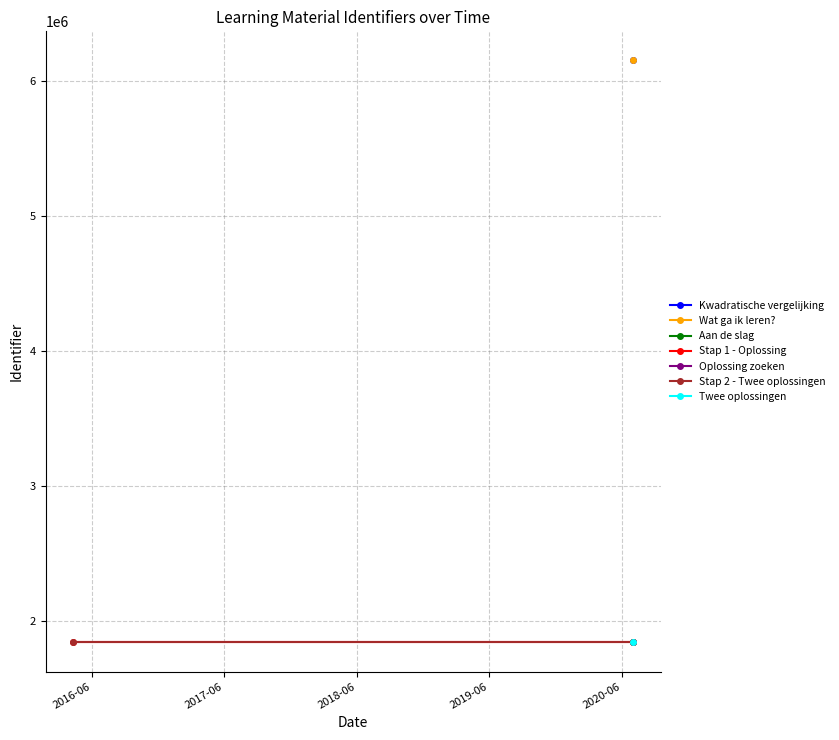

At 2017-06, list the series in order from smallest to largest.

Stap 1 - Oplossing, Stap 2 - Twee oplossingen